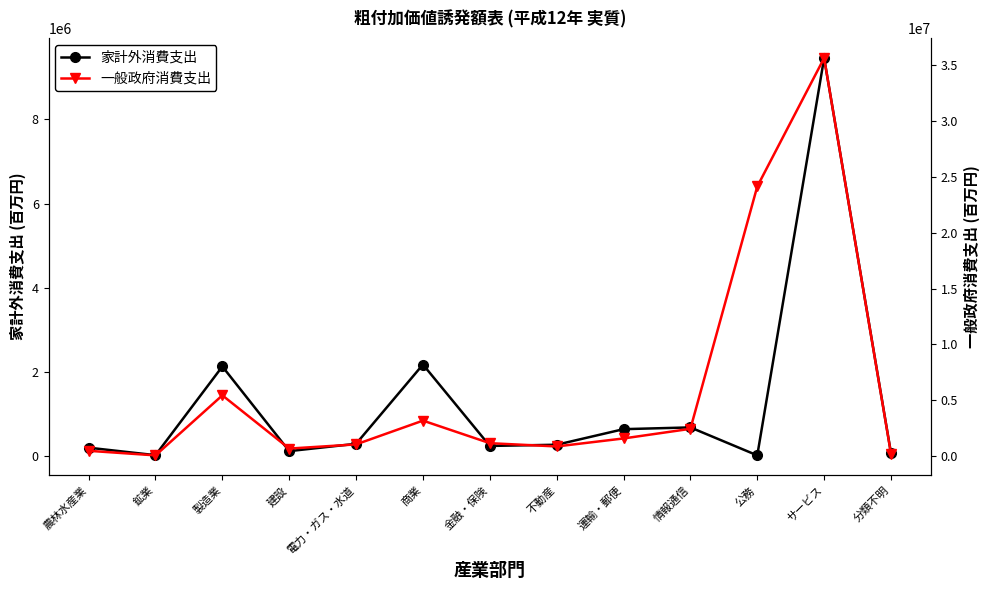

True or false: 一般政府消費支出 and 家計外消費支出 cross at least once.

False